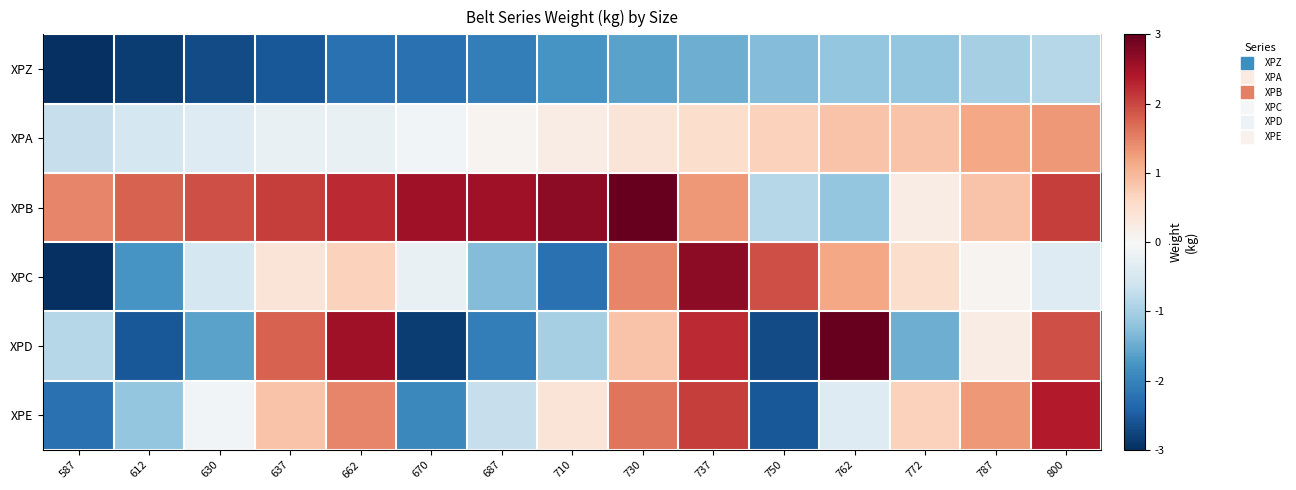

Rank the series by their maximum value, from lowest to highest.

XPZ, XPA, XPE, XPC, XPB, XPD